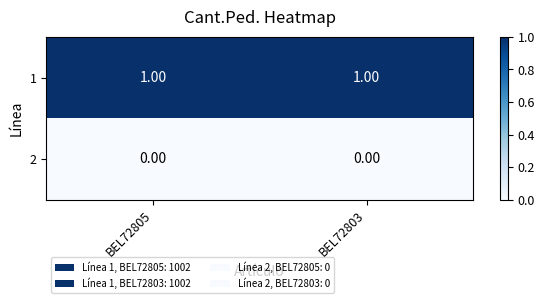

Which series has the largest total across all categories?

1